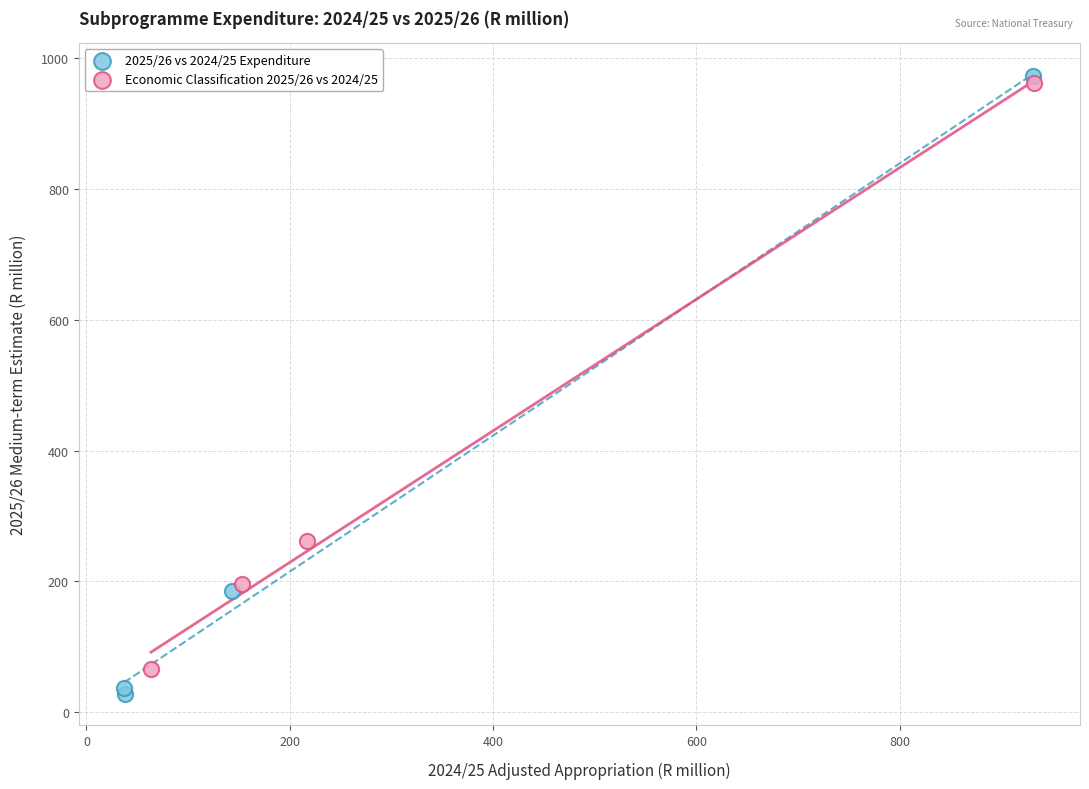

Which series reaches the minimum Y coordinate?

2025/26 vs 2024/25 Expenditure